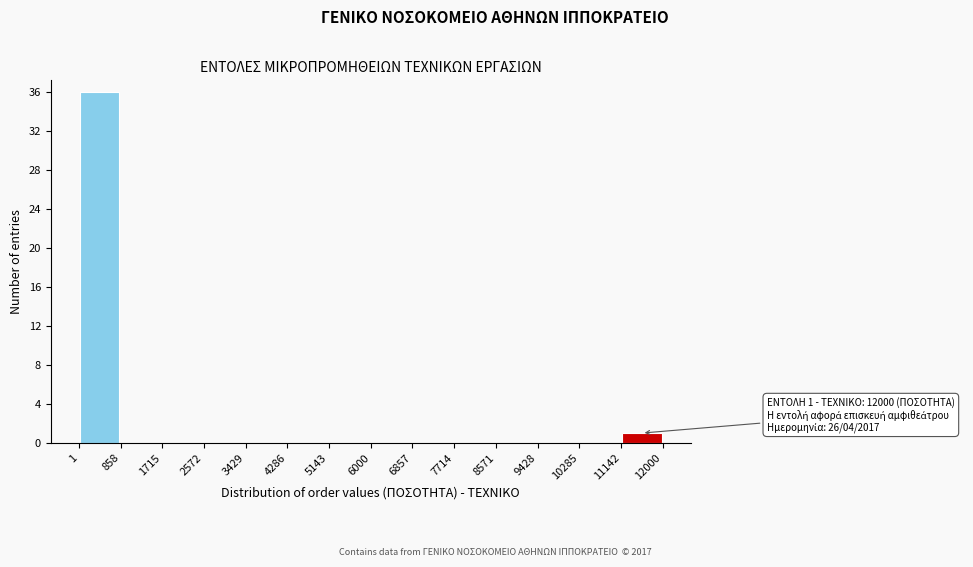

Which range on the x-axis has the tallest bar?

1 to 858